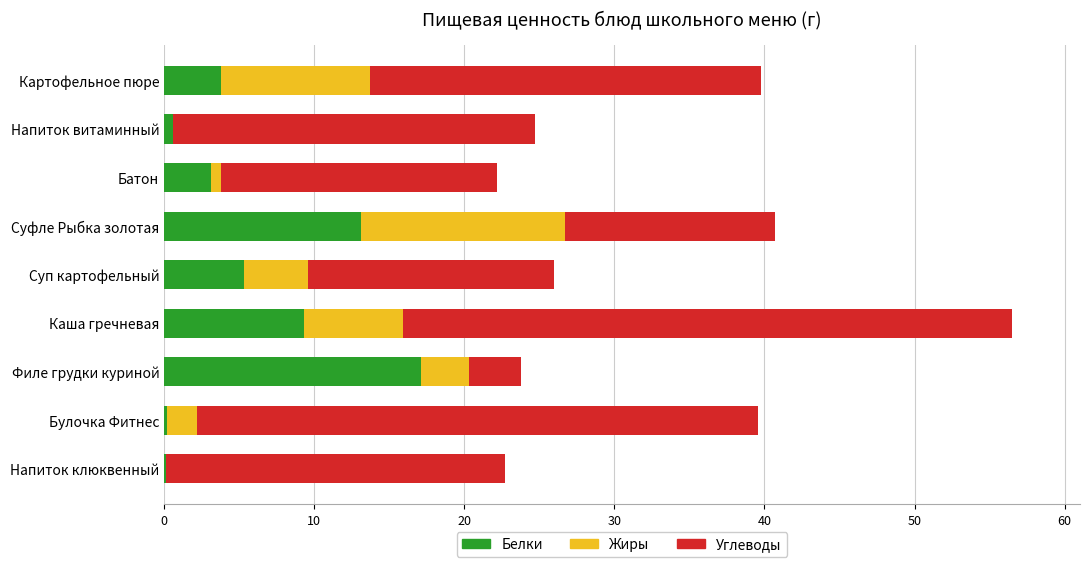

What is the total value across all series at Филе грудки куриной?

23.8